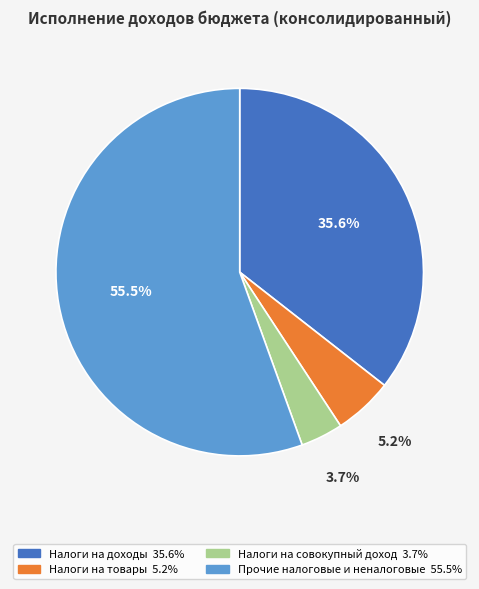

What is the smallest slice in the pie chart?

Налоги на совокупный доход